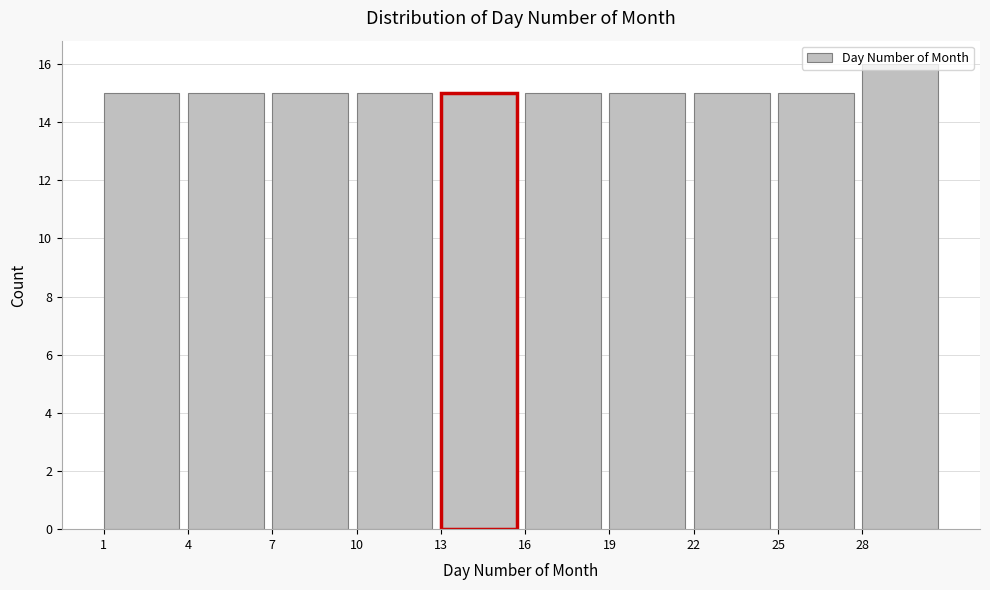

Reading left to right, transcribe this chart: for each bar, give the range it covers on the x-axis and its height. The values are not printed on the chart, so give them approximately, as read against the axis.

1 to 4: 15
4 to 7: 15
7 to 10: 15
10 to 13: 15
13 to 16: 15
16 to 19: 15
19 to 22: 15
22 to 25: 15
25 to 28: 15
28 to 31: 16